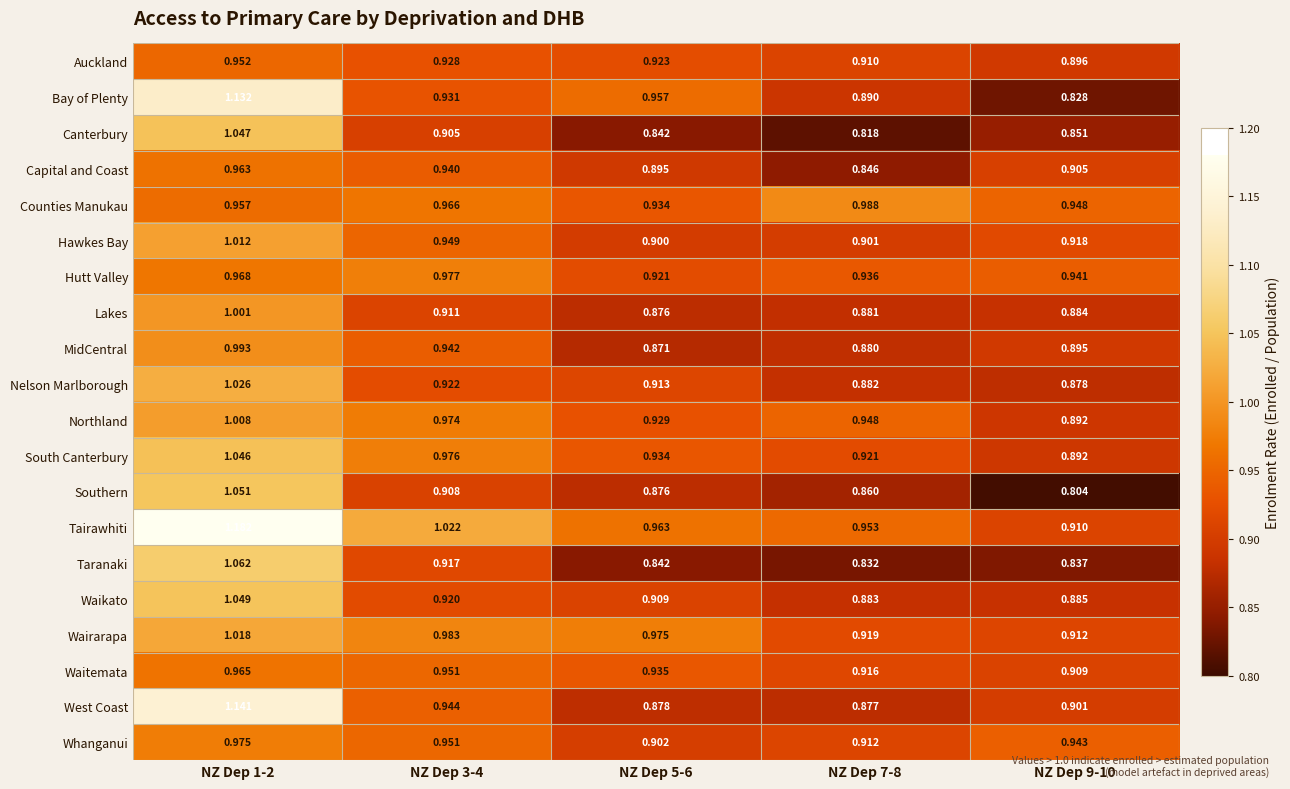

Which series has the largest range (max minus min)?

Bay of Plenty